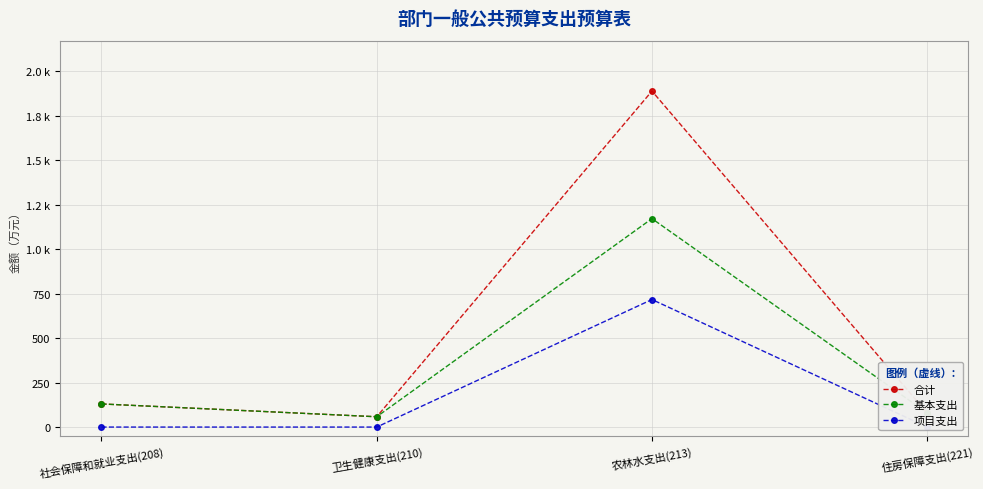

Between 社会保障和就业支出(208) and 农林水支出(213), which series saw the biggest shift?

合计